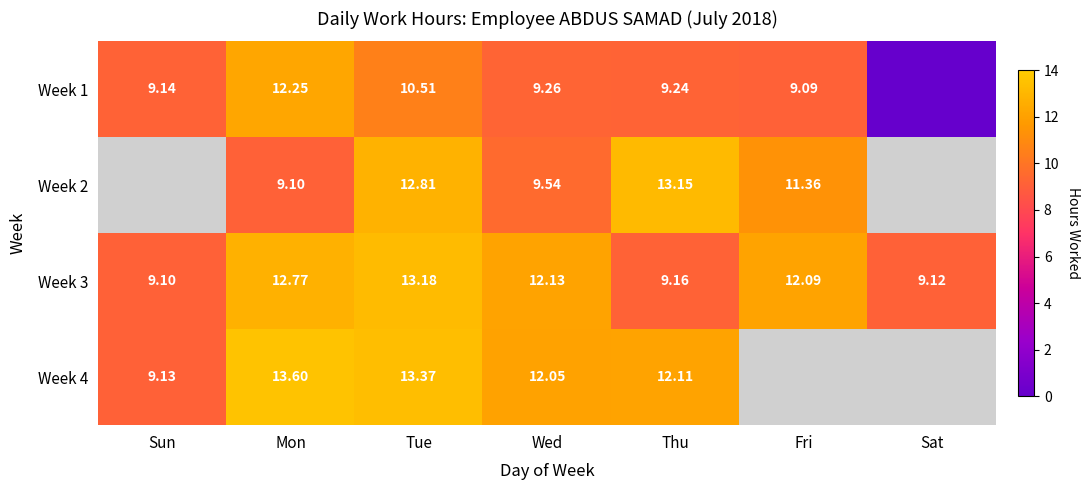

Rank the categories by Week 3 value from highest to lowest.

Tue, Mon, Wed, Fri, Thu, Sat, Sun